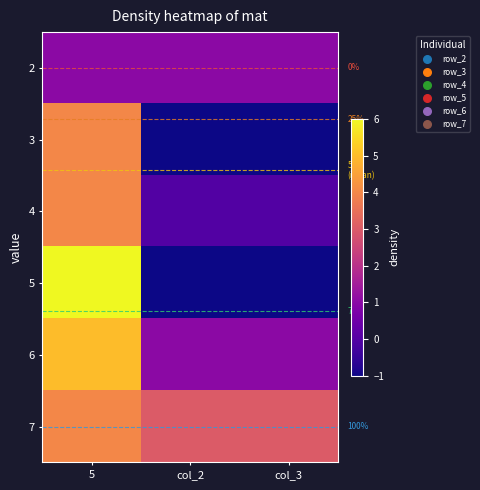

What is the smallest value displayed?

-1